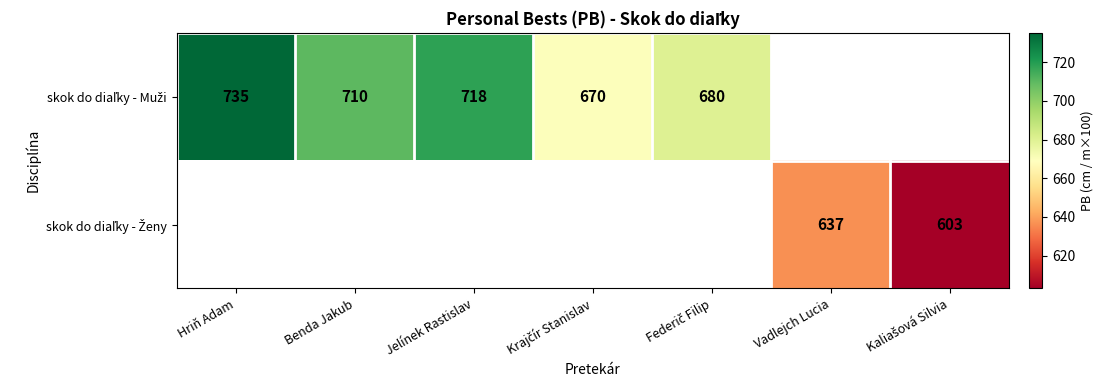

Read the skok do diaľky - Ženy value at Kaliašová Silvia.

603.0